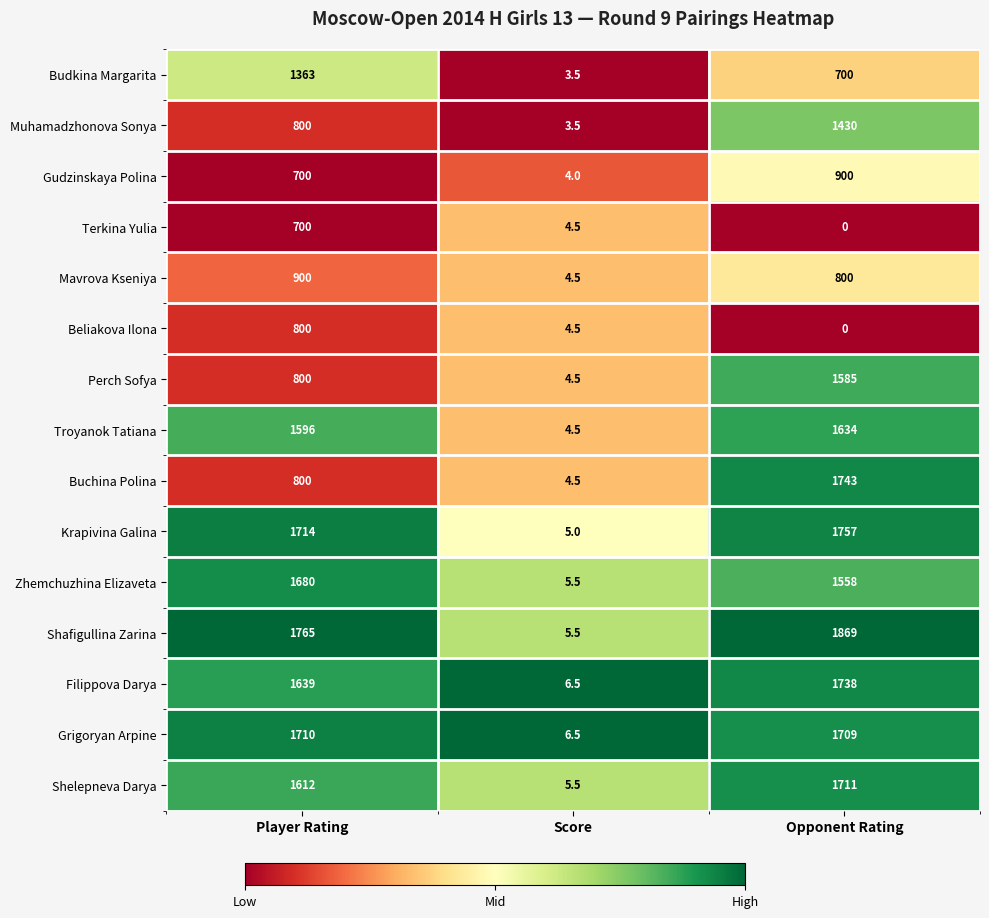

Count the Gudzinskaya Polina values in the range 4 to 900.

3